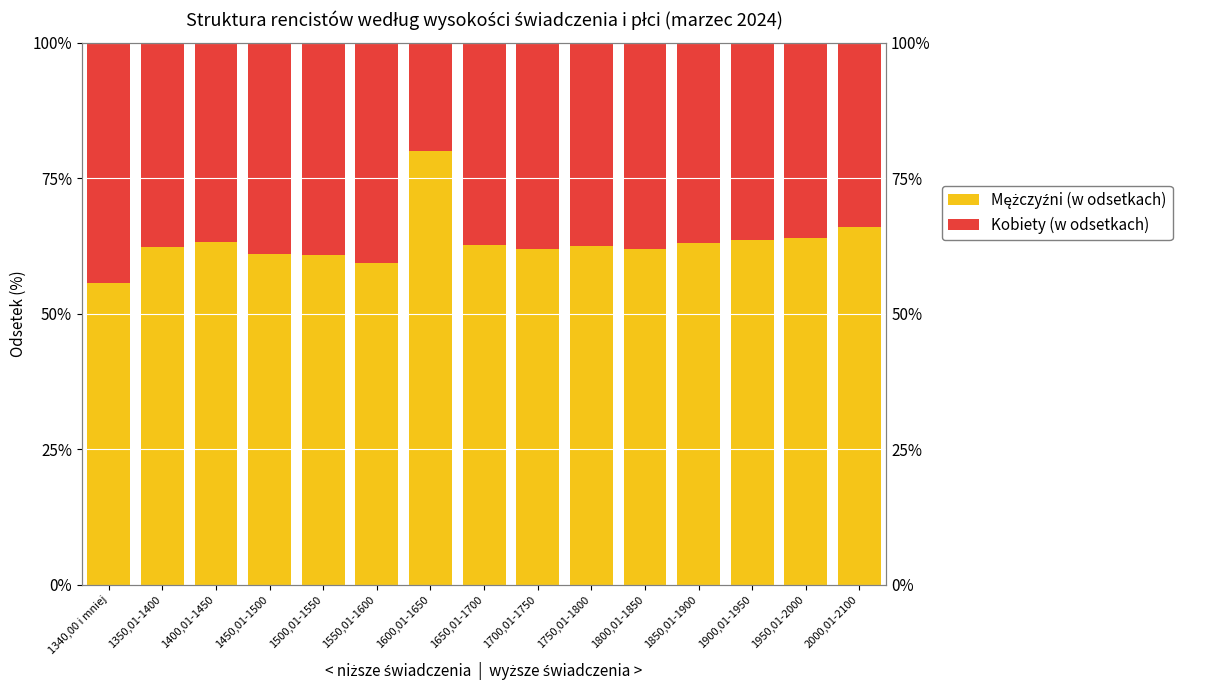

What is the difference between the maximum and minimum values in the Kobiety (w odsetkach) series?

24.3